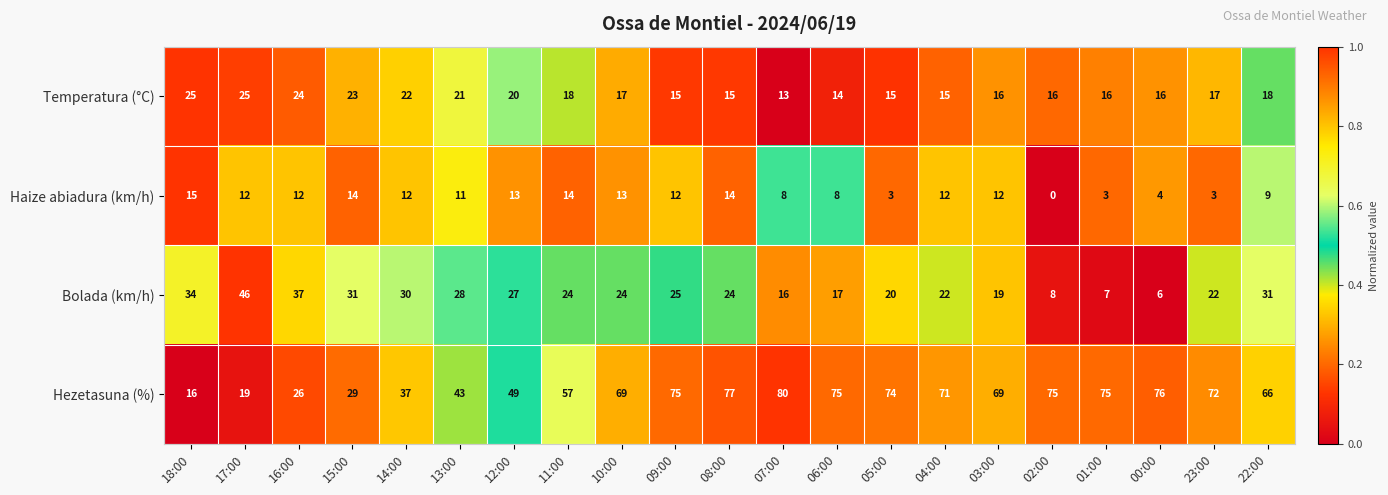

Rank the series by their maximum value, from highest to lowest.

Hezetasuna (%), Bolada (km/h), Temperatura (°C), Haize abiadura (km/h)